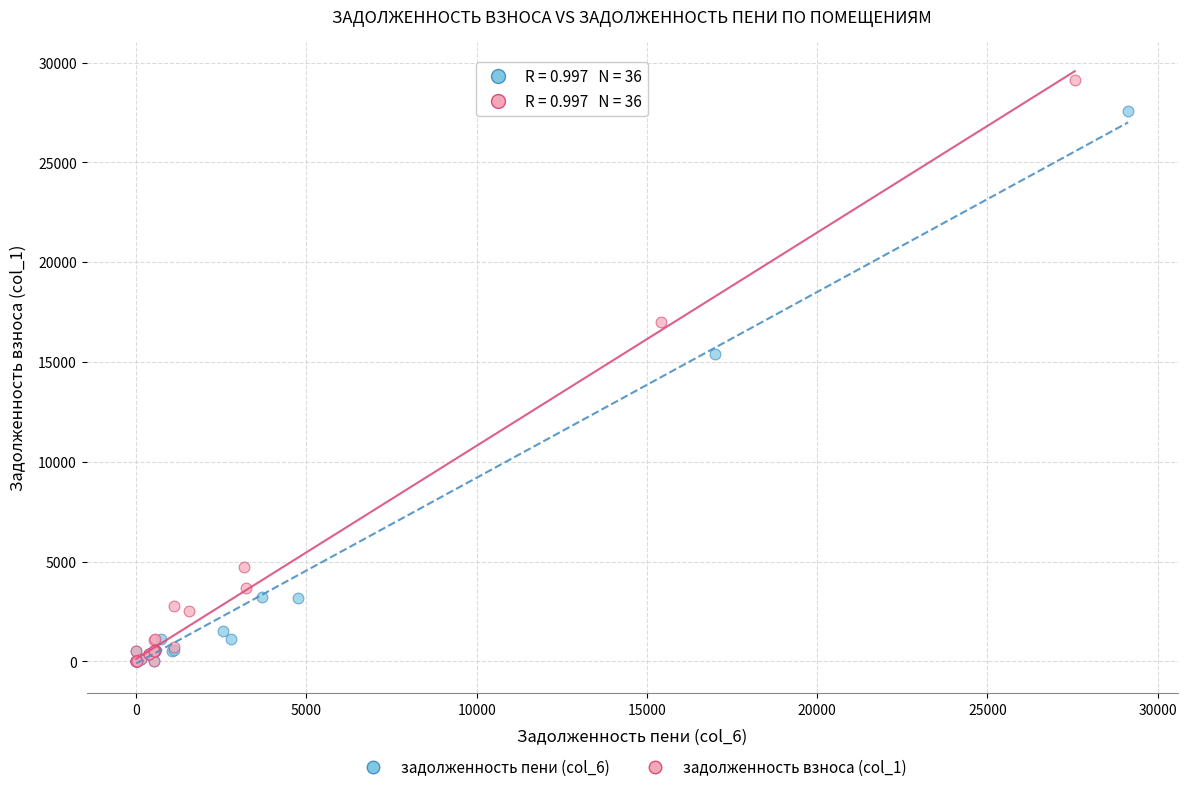

Which series has the largest Y range (max minus min)?

задолженность взноса (col_1)